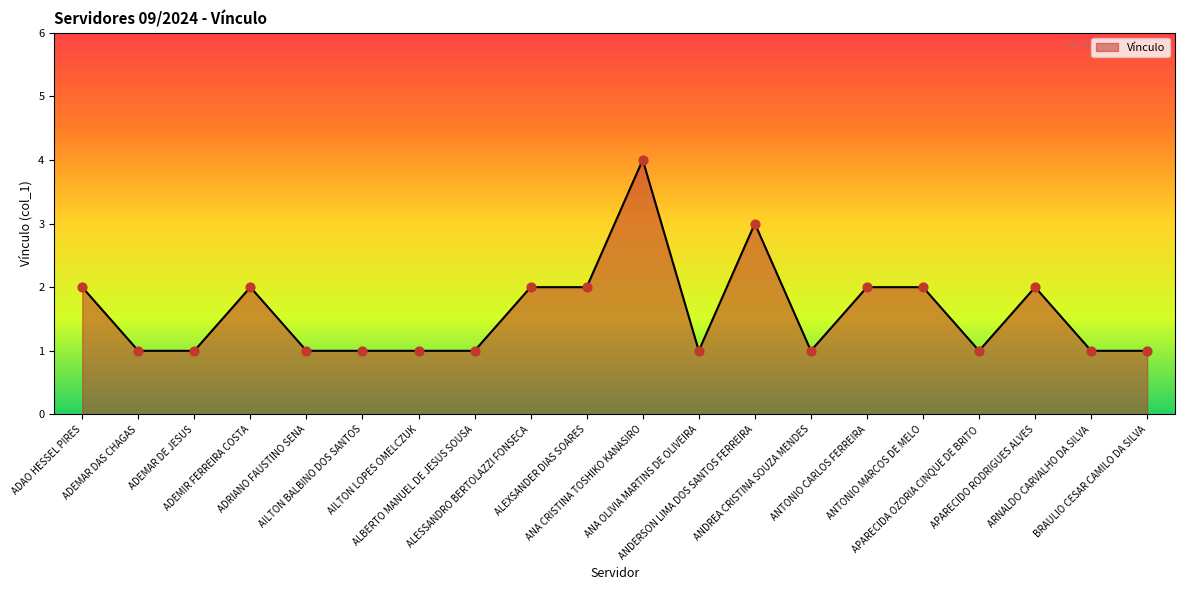

Approximately how many times larger is the value at ANA CRISTINA TOSHIKO KANASIRO compared to ALEXSANDER DIAS SOARES?

2.0